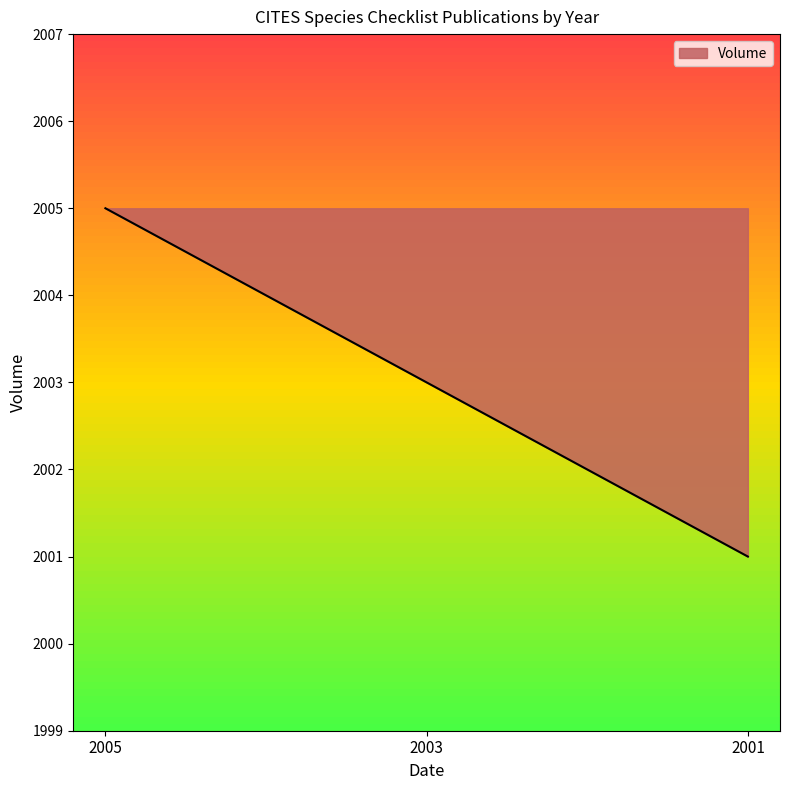

What is the smallest value displayed?

2001.0